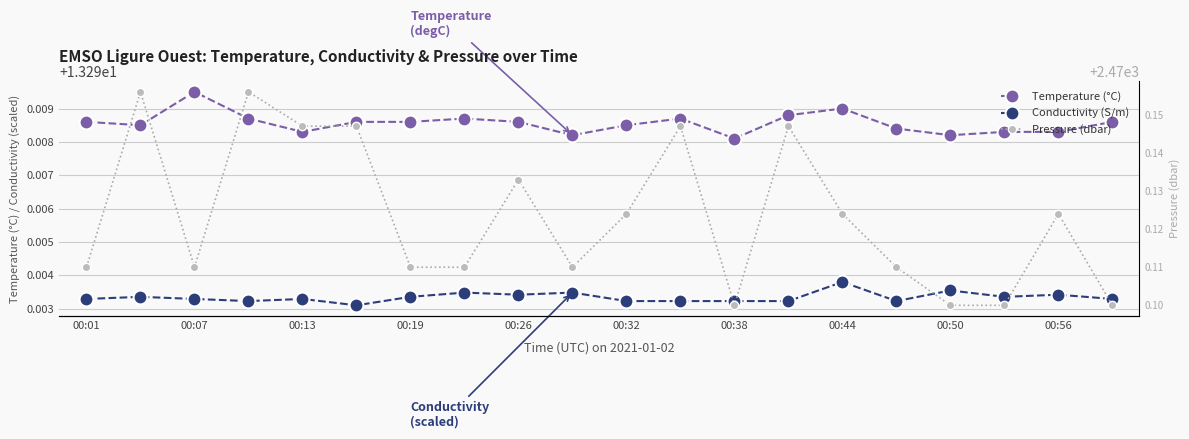

True or false: Pressure (dbar) and Conductivity (S/m) intersect in this chart.

False